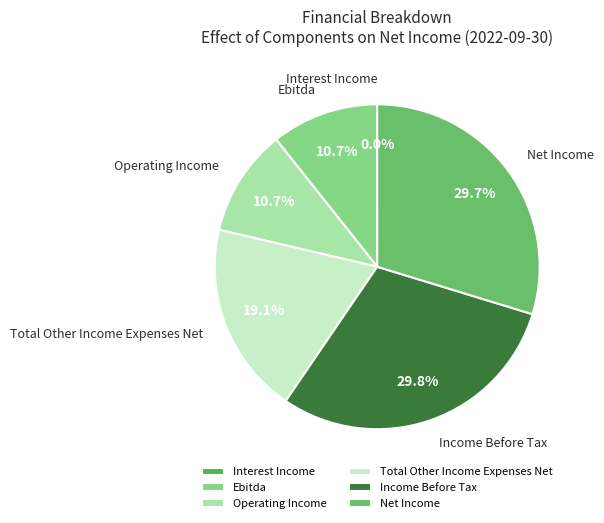

Do Income Before Tax and Ebitda together represent more than half of the pie?

No